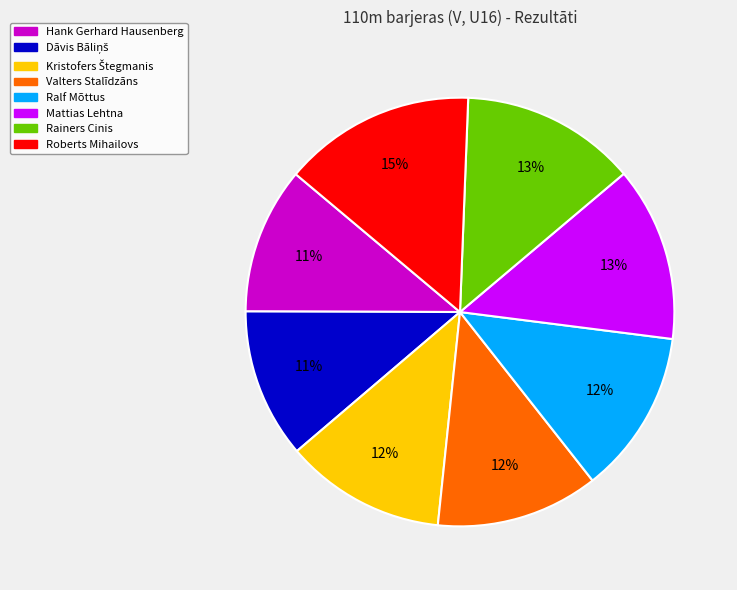

Which slice is the largest?

Roberts Mihailovs